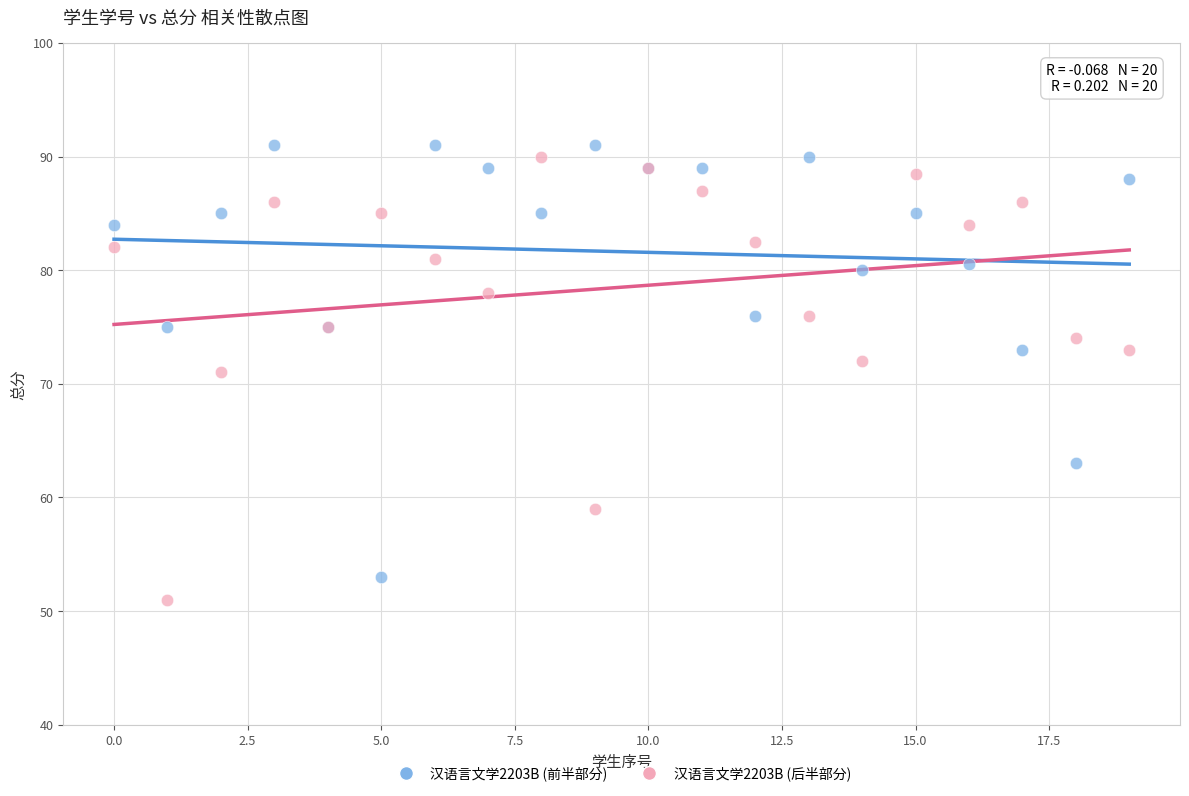

Which series reaches the maximum Y coordinate?

汉语言文学2203B (前半部分)